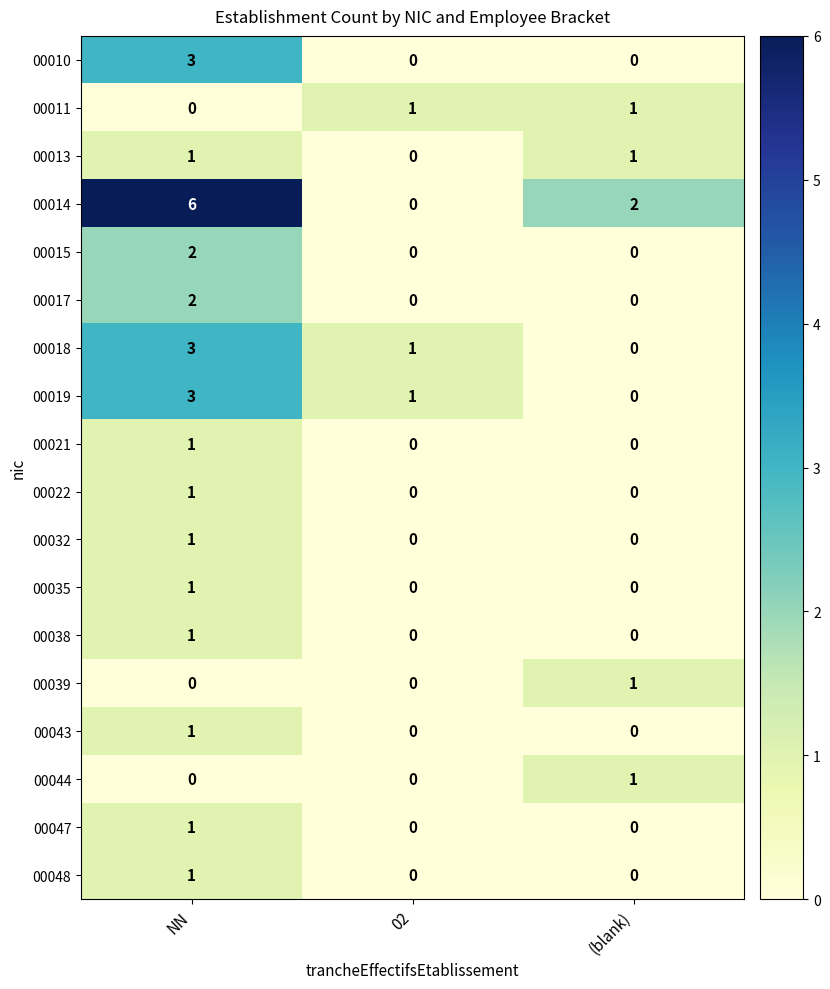

What value does the 00014 series have at NN?

6